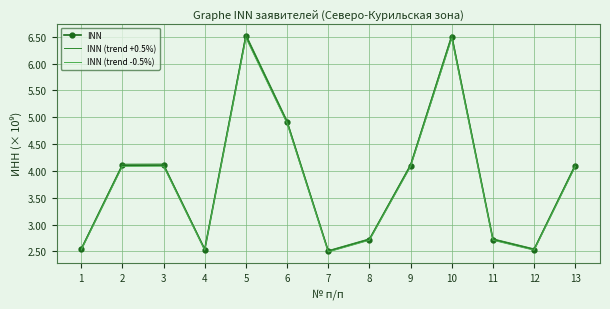

At which label does INN (trend -0.5%) first exceed 4?

2